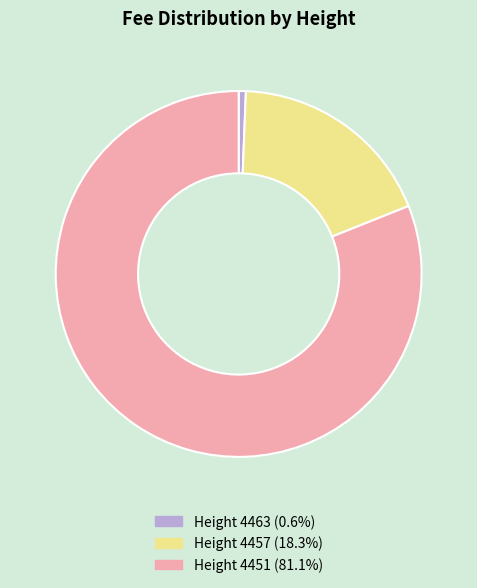

Combined, do Height 4463 (0.6%) and Height 4457 (18.3%) account for over 50%?

No